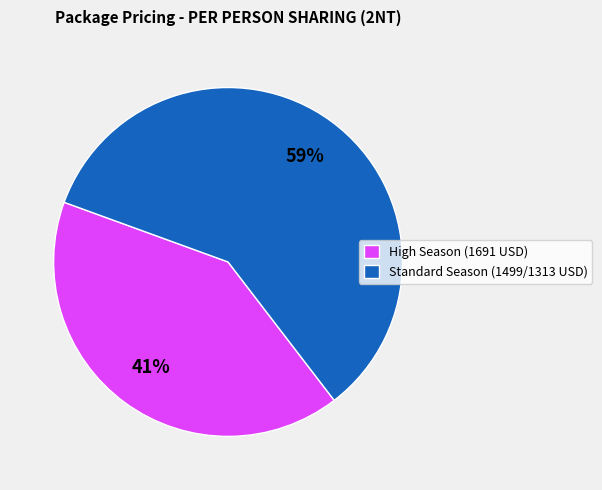

To the nearest percent, what is the difference between the largest and smallest slice percentages?

18%